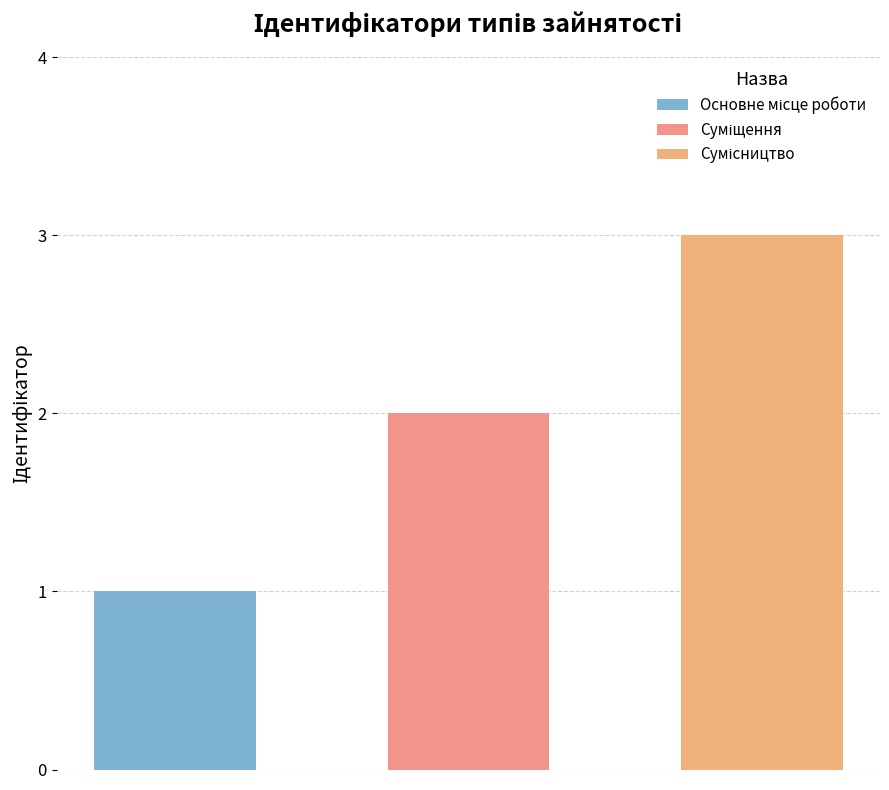

Reading left to right, transcribe all the data shown in this chart.

Основне місце роботи=1	Суміщення=2	Сумісництво=3